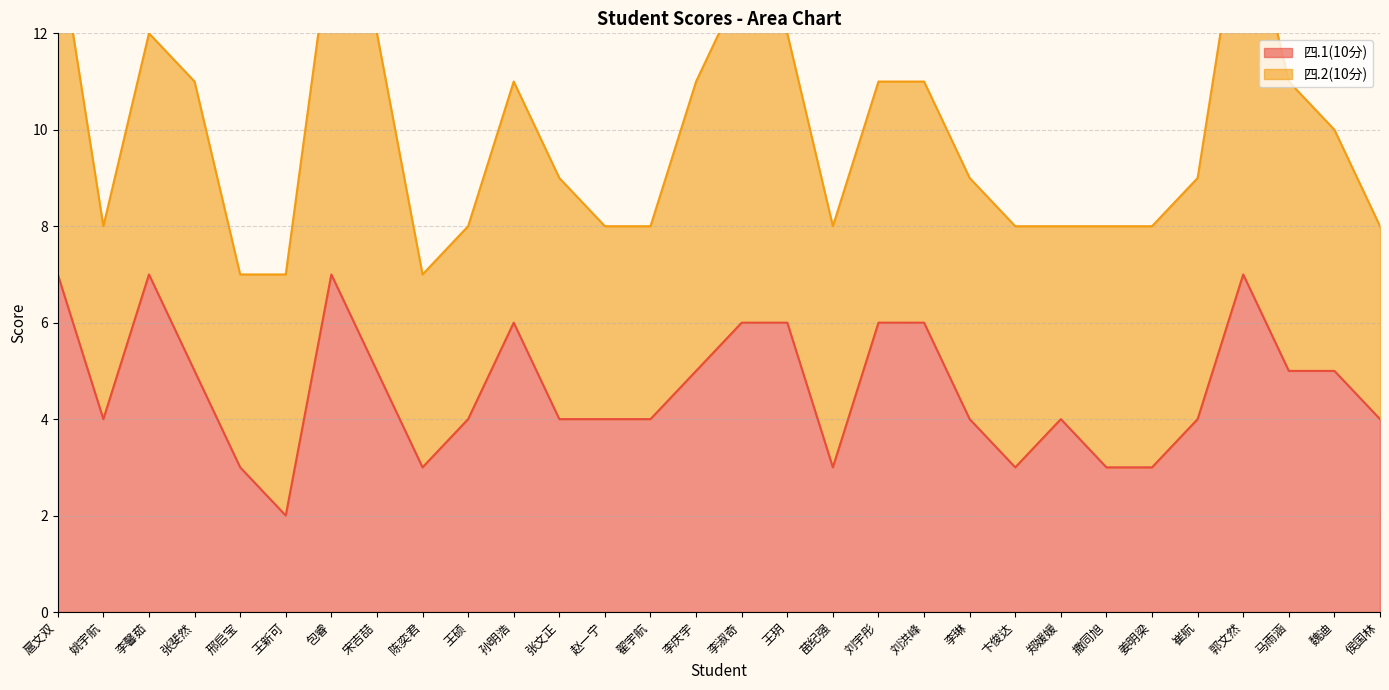

What is the sum of all values?

139